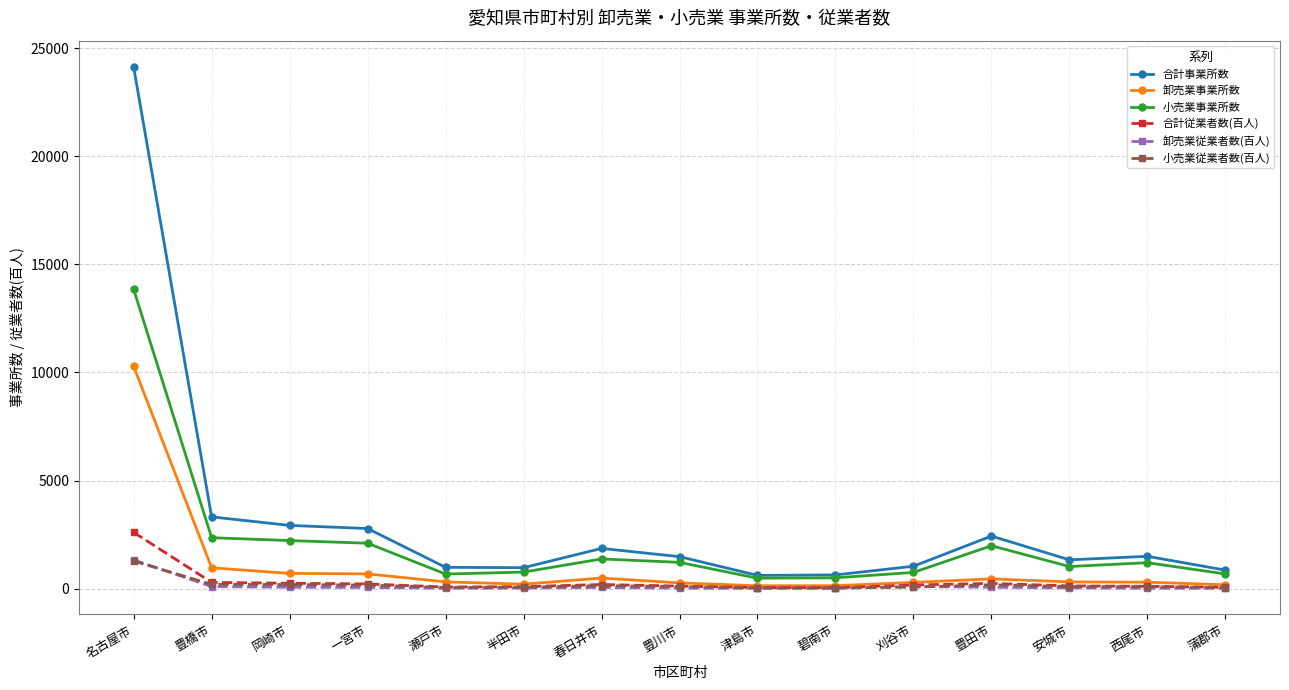

How many series are shown in this chart?

6